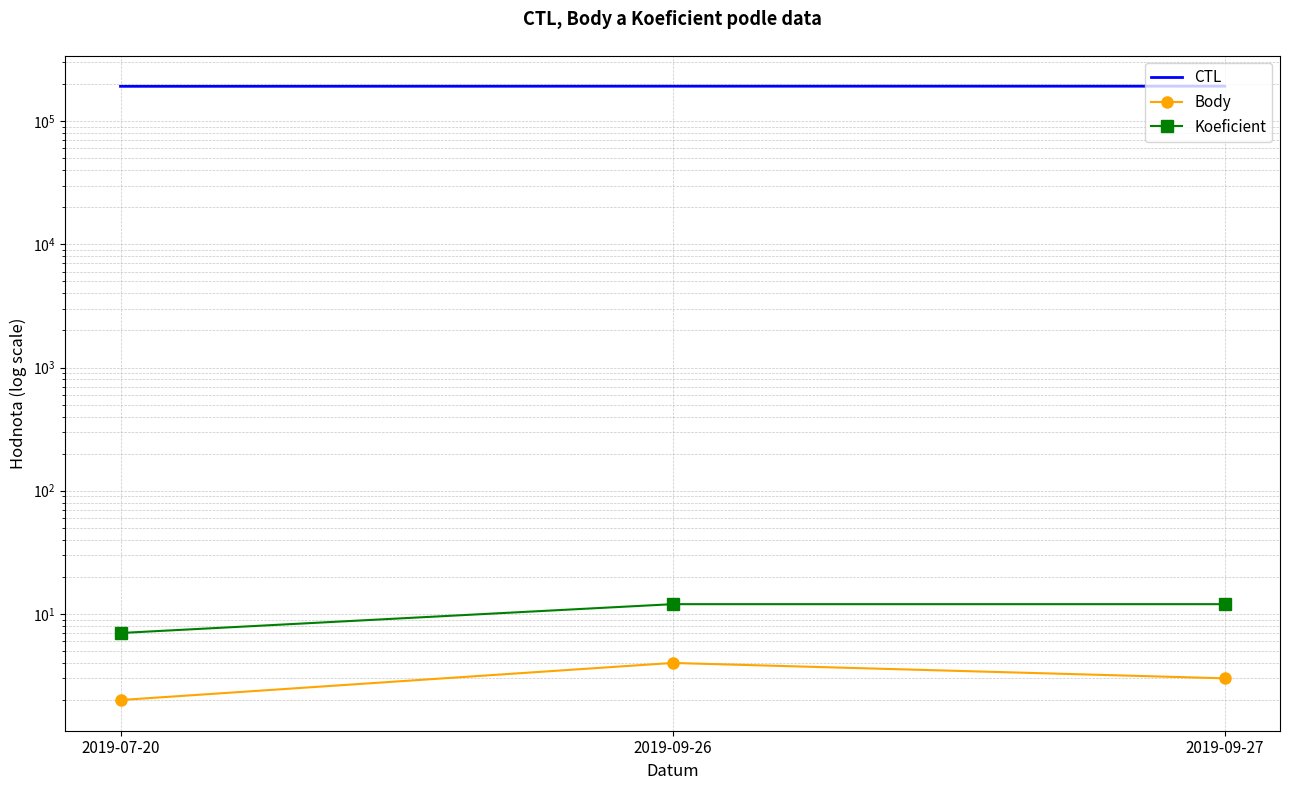

Between 2019-09-26 and 2019-09-27, which is larger?

2019-09-27